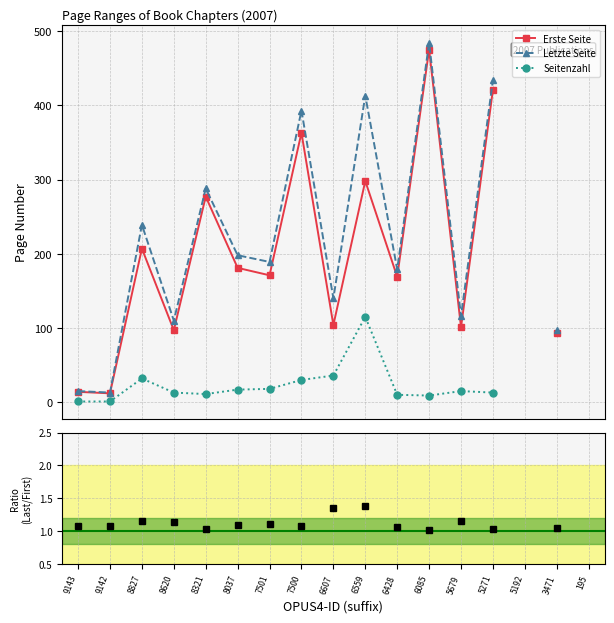

How many values in the Letzte Seite series exceed 198?

6